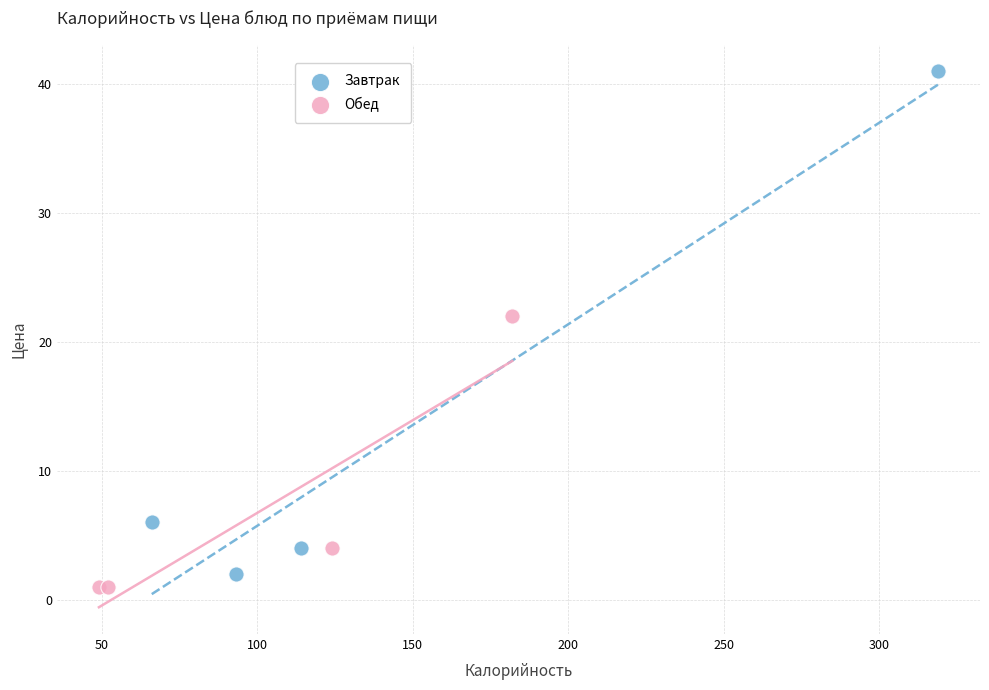

Which series has the largest Y range (max minus min)?

Завтрак